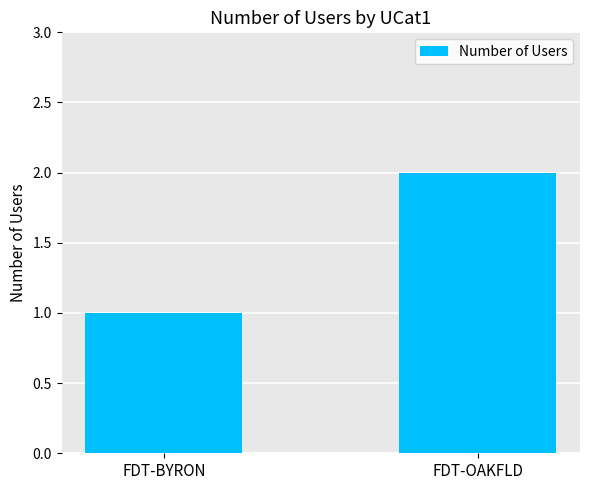

What is the ratio of the value at FDT-BYRON to the value at FDT-OAKFLD?

0.5